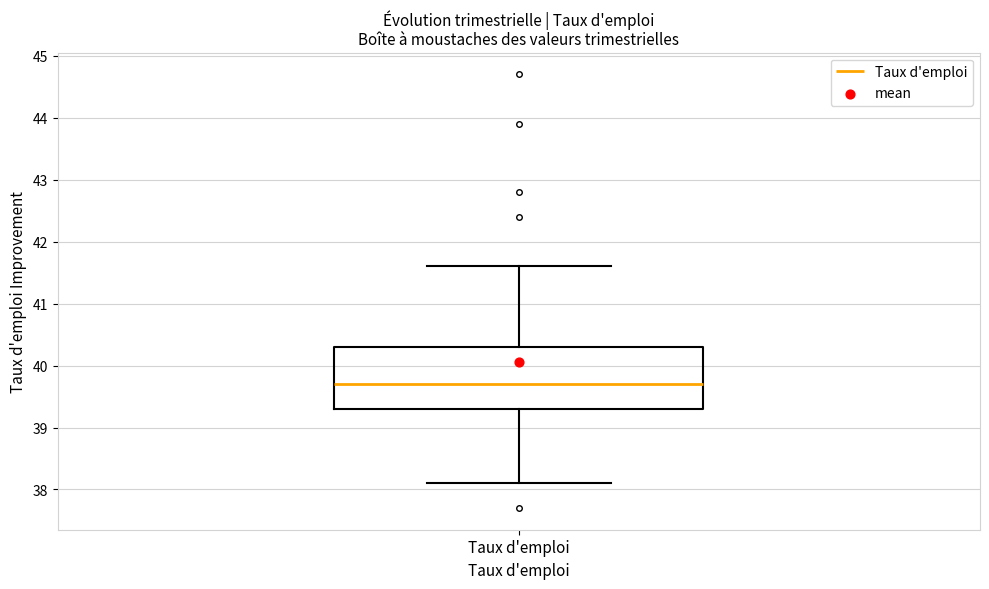

Read this box plot against the y-axis: the position of the median line, the range covered by the box, and the ends of both whiskers. The values are not printed on the chart, so give them approximately, as read against the axis.

median 39.7, box 39.3 to 40.3, whiskers 38.1 to 41.6